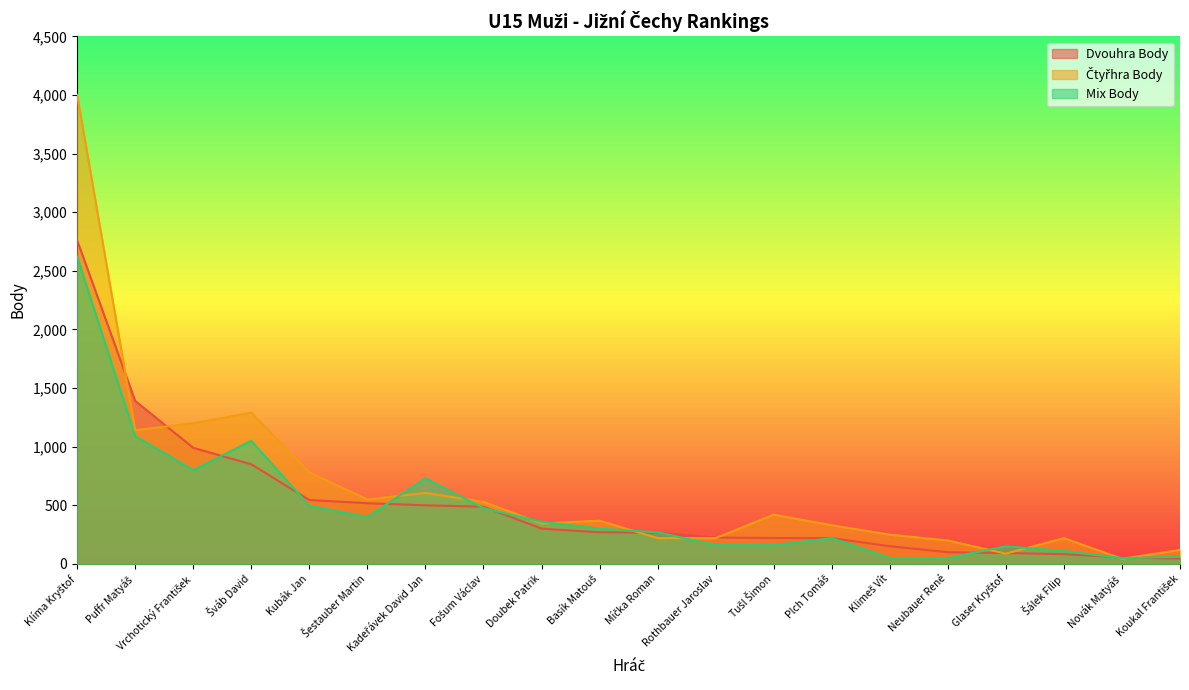

What is the label of the 18th point from the left?

Šálek Filip